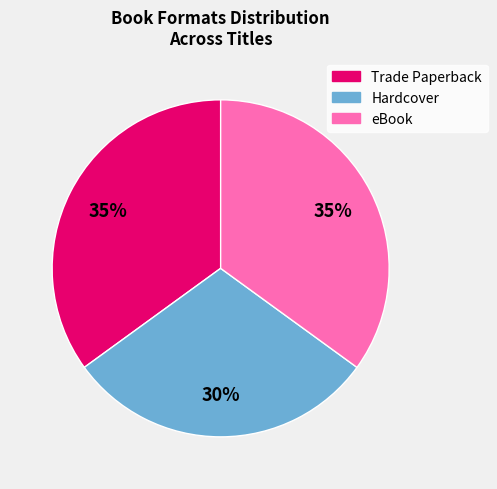

The Trade Paperback slice represents 35% of the pie. True or false?

True